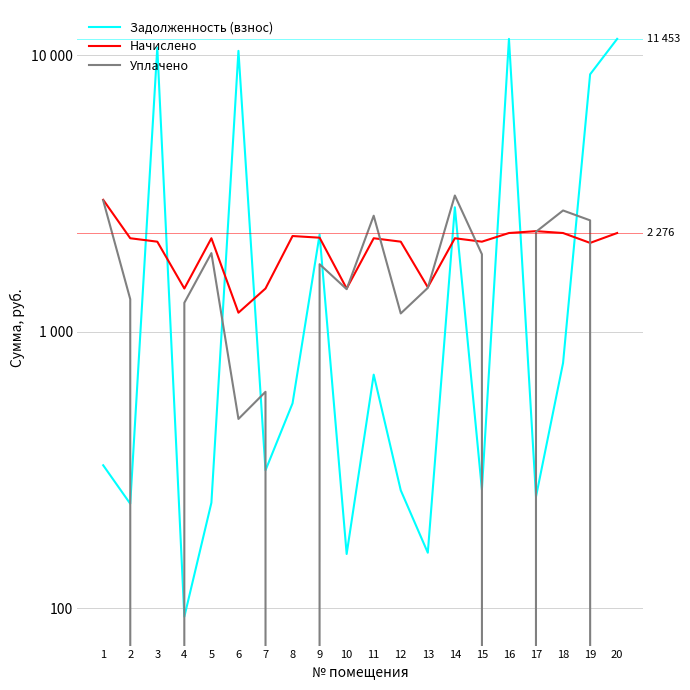

Reading left to right, list all the values displayed in this chart.

Задолженность (взнос): 329.3	239.1	10657.2	93.4	241.1	10367.0	315.8	551.5	2245.8	157.4	700.3	267.3	159.0	2819.9	268.8	11453.3	253.7	771.5	8527.9	11453.3
Начислено: 3000.6	2179.0	2117.8	1434.0	2179.0	1172.7	1434.0	2219.6	2189.2	1434.0	2179.0	2117.8	1449.3	2179.0	2117.8	2275.9	2311.7	2275.9	2096.2	2275.9
Уплачено: 2984.7	1312.3	0.0	1273.7	1925.3	484.2	607.0	0.0	1755.7	1426.4	2628.6	1165.3	1441.6	3110.1	1907.7	0.0	2299.4	2745.6	2528.8	0.0